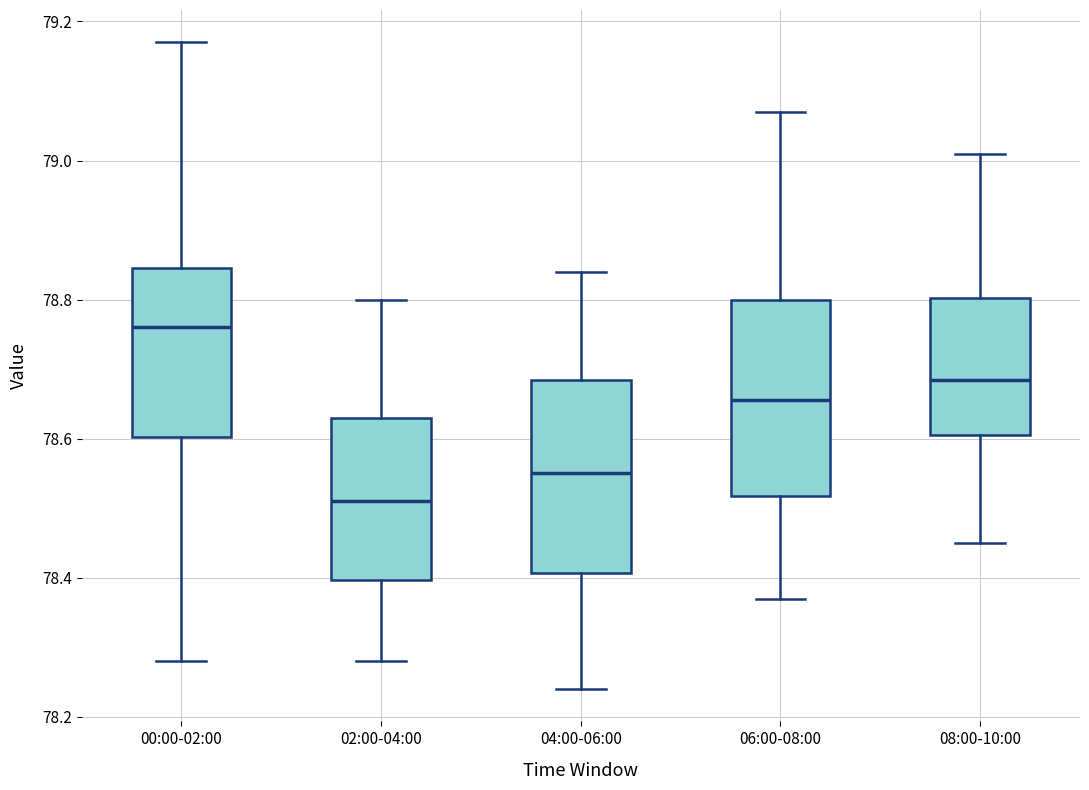

Reading left to right, transcribe this box plot: for each box, give where its median line is, the range the box spans, and where its two whiskers end, as read against the y-axis. The values are not printed on the chart, so give them approximately, as read against the axis.

00:00-02:00: median 78.76, box 78.60 to 78.84, whiskers 78.28 to 79.18
02:00-04:00: median 78.52, box 78.40 to 78.64, whiskers 78.28 to 78.80
04:00-06:00: median 78.56, box 78.40 to 78.68, whiskers 78.24 to 78.84
06:00-08:00: median 78.66, box 78.52 to 78.80, whiskers 78.38 to 79.08
08:00-10:00: median 78.68, box 78.60 to 78.80, whiskers 78.46 to 79.02